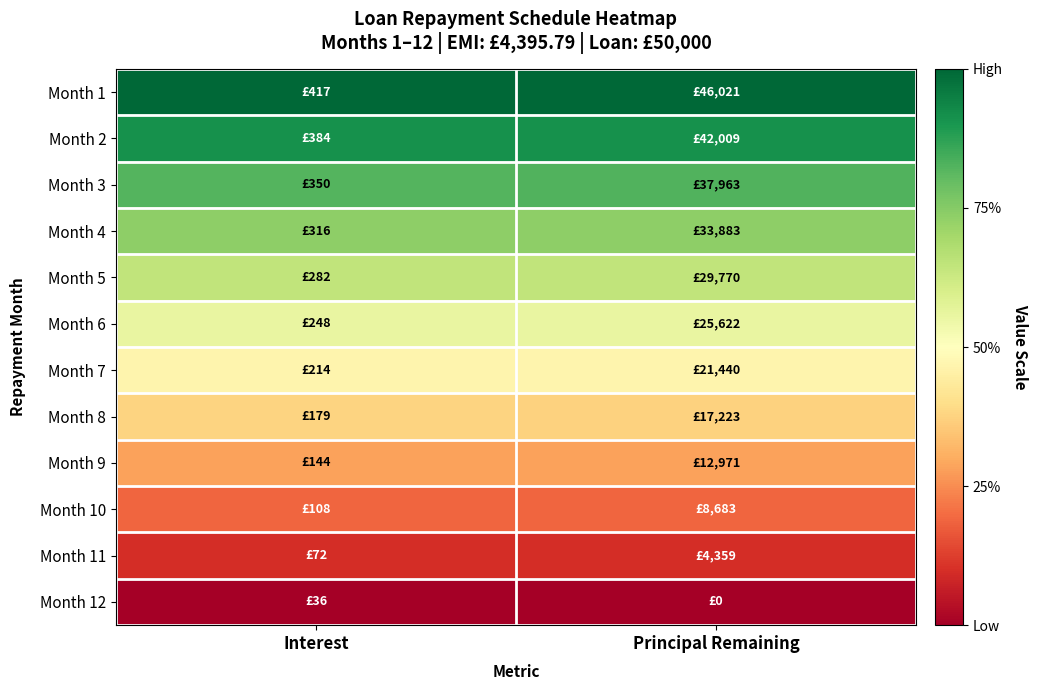

Reading right to left, what are all the values shown in this chart?

Month 1: Principal Remaining=1.0	Interest=1.0
Month 2: Principal Remaining=0.9	Interest=0.9
Month 3: Principal Remaining=0.8	Interest=0.8
Month 4: Principal Remaining=0.7	Interest=0.7
Month 5: Principal Remaining=0.6	Interest=0.6
Month 6: Principal Remaining=0.6	Interest=0.6
Month 7: Principal Remaining=0.5	Interest=0.5
Month 8: Principal Remaining=0.4	Interest=0.4
Month 9: Principal Remaining=0.3	Interest=0.3
Month 10: Principal Remaining=0.2	Interest=0.2
Month 11: Principal Remaining=0.1	Interest=0.1
Month 12: Principal Remaining=0.0	Interest=0.0